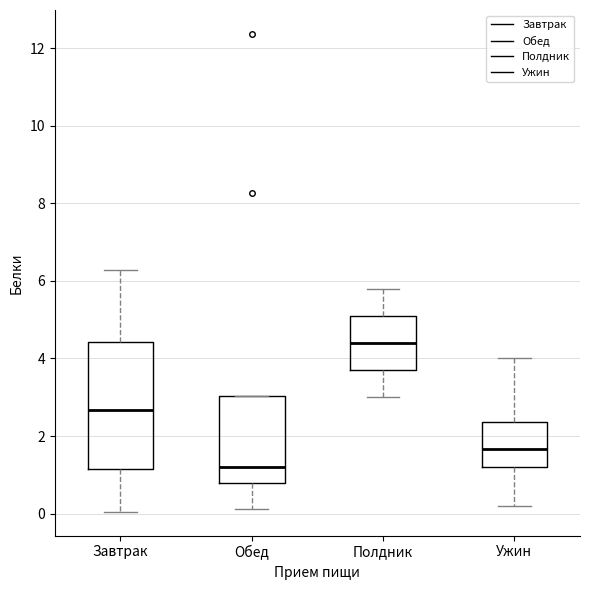

Reading left to right, transcribe this box plot: for each box, give where its median line is, the range the box spans, and where its two whiskers end, as read against the y-axis. The values are not printed on the chart, so give them approximately, as read against the axis.

Завтрак: median 2.6, box 1.2 to 4.4, whiskers 0.0 to 6.2
Обед: median 1.2, box 0.8 to 3.0, whiskers 0.2 to 3.0
Полдник: median 4.4, box 3.8 to 5.2, whiskers 3.0 to 5.8
Ужин: median 1.6, box 1.2 to 2.4, whiskers 0.2 to 4.0